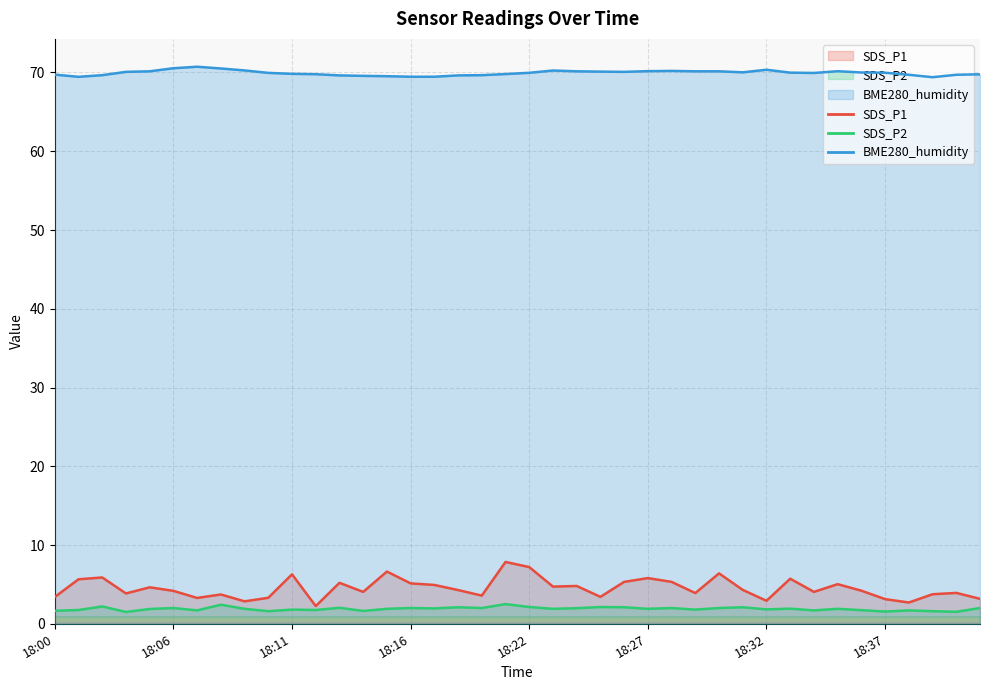

Which series has the largest range (max minus min)?

SDS_P1